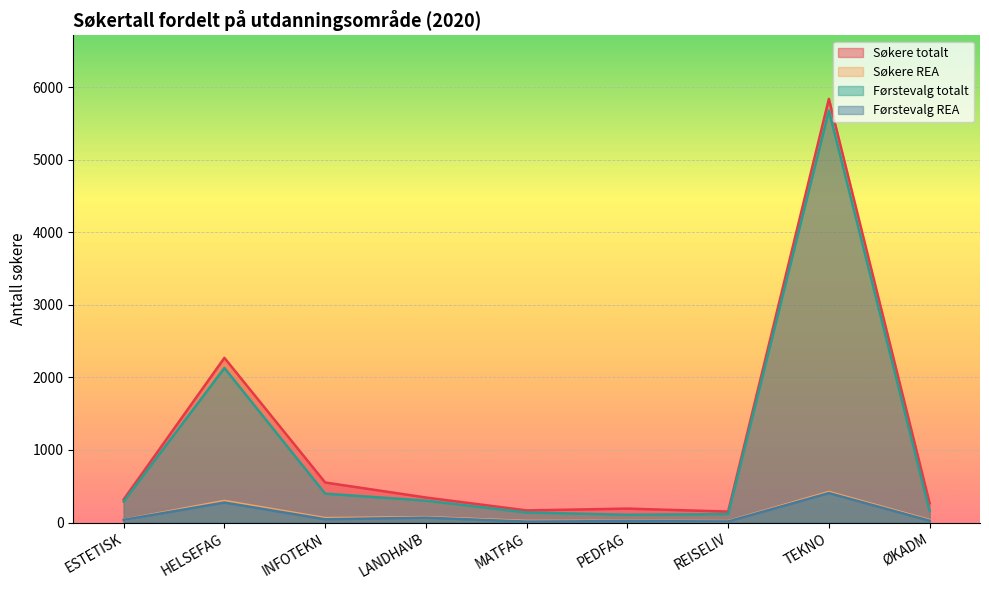

Which series has the largest total across all categories?

Søkere totalt